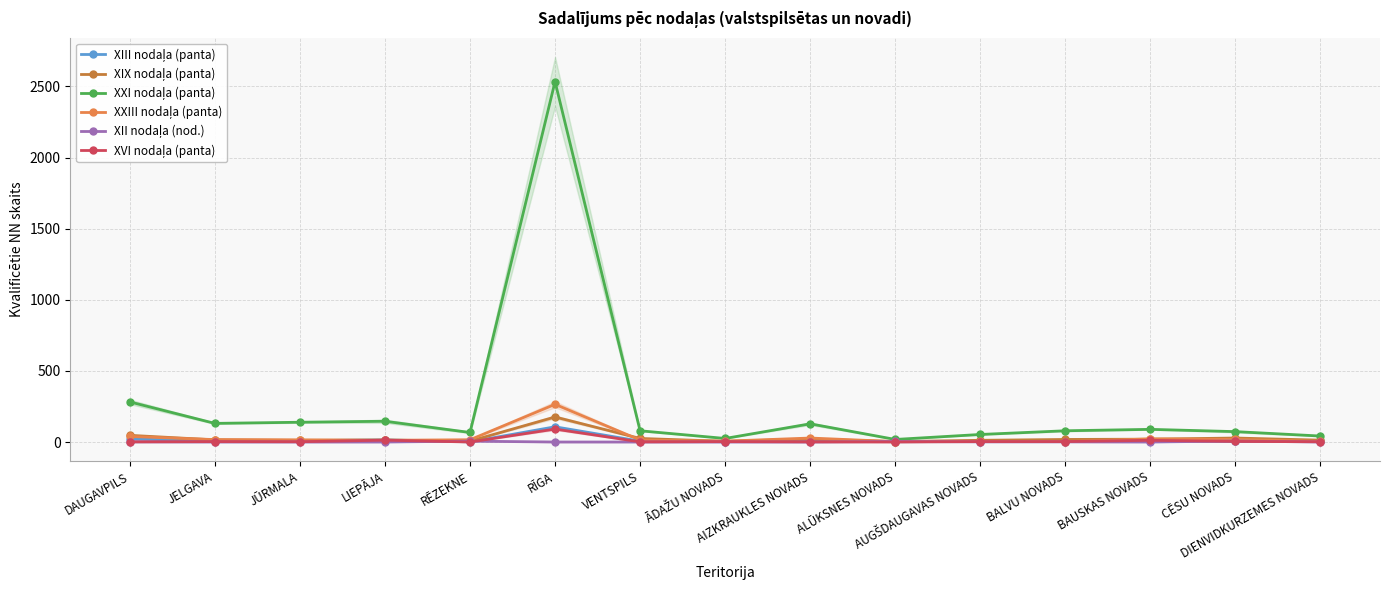

How many times do XXIII nodaļa (panta) and XVI nodaļa (panta) cross each other?

2